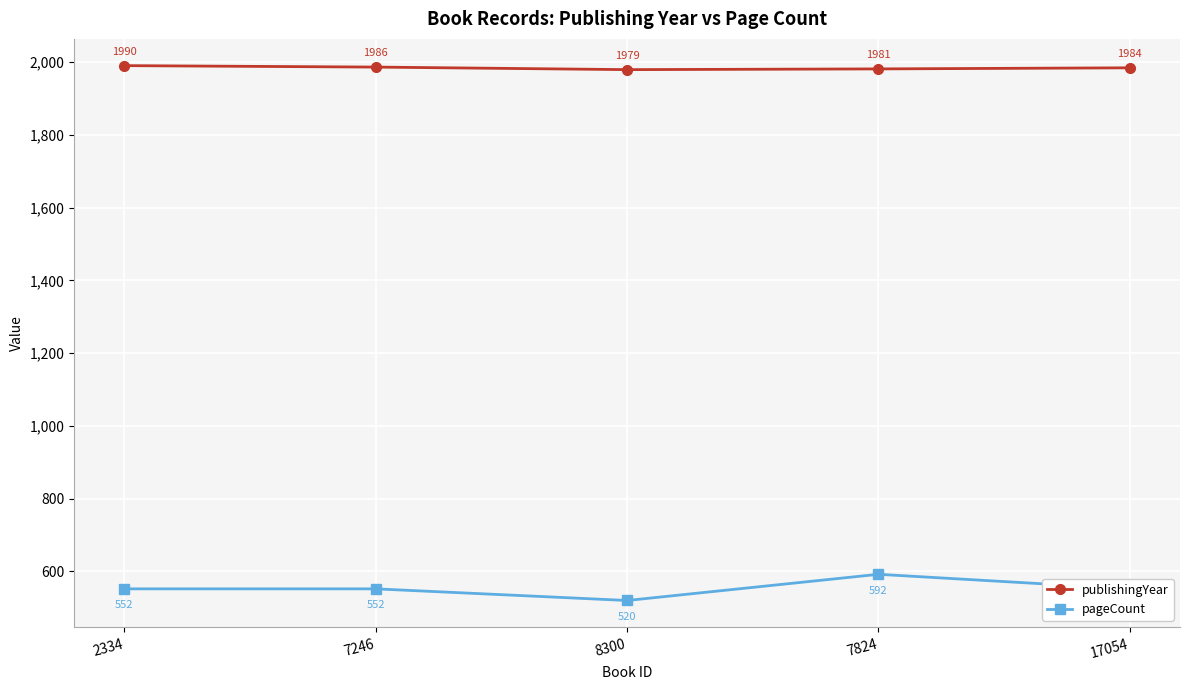

What is the difference between the highest and lowest values at 8300?

1459